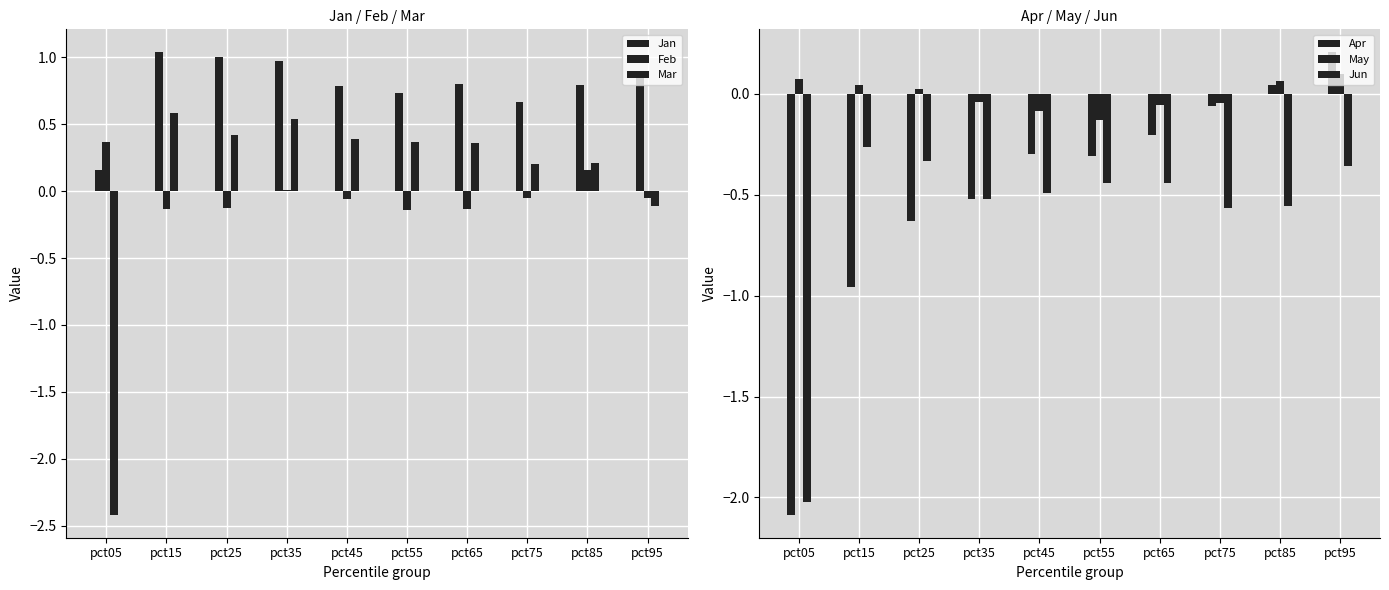

Reading right to left, list all the values displayed in this chart.

Jan: pct95=0.9	pct85=0.8	pct75=0.7	pct65=0.8	pct55=0.7	pct45=0.8	pct35=1.0	pct25=1.0	pct15=1.0	pct05=0.2
Feb: pct95=-0.1	pct85=0.2	pct75=-0.1	pct65=-0.1	pct55=-0.1	pct45=-0.1	pct35=0.0	pct25=-0.1	pct15=-0.1	pct05=0.4
Mar: pct95=-0.1	pct85=0.2	pct75=0.2	pct65=0.4	pct55=0.4	pct45=0.4	pct35=0.5	pct25=0.4	pct15=0.6	pct05=-2.4
Apr: pct95=0.2	pct85=0.0	pct75=-0.1	pct65=-0.2	pct55=-0.3	pct45=-0.3	pct35=-0.5	pct25=-0.6	pct15=-1.0	pct05=-2.1
May: pct95=0.1	pct85=0.1	pct75=-0.0	pct65=-0.1	pct55=-0.1	pct45=-0.1	pct35=-0.0	pct25=0.0	pct15=0.0	pct05=0.1
Jun: pct95=-0.4	pct85=-0.6	pct75=-0.6	pct65=-0.4	pct55=-0.4	pct45=-0.5	pct35=-0.5	pct25=-0.3	pct15=-0.3	pct05=-2.0